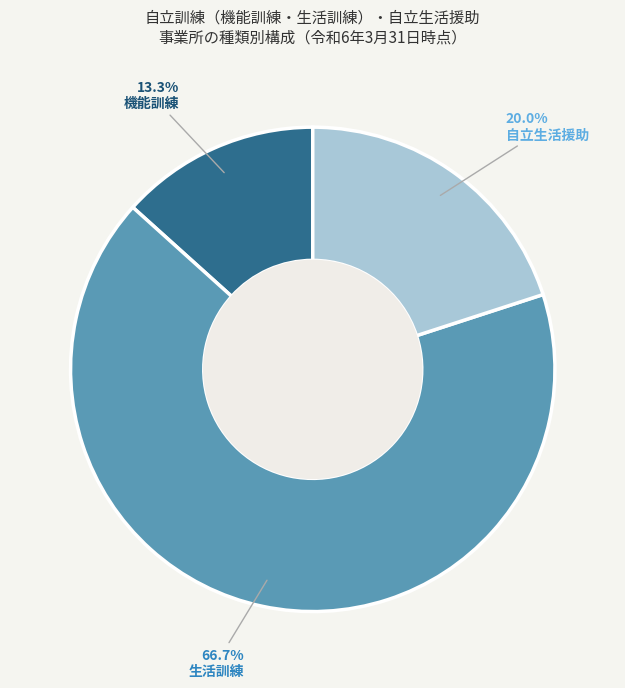

How many slices are in this pie chart?

3